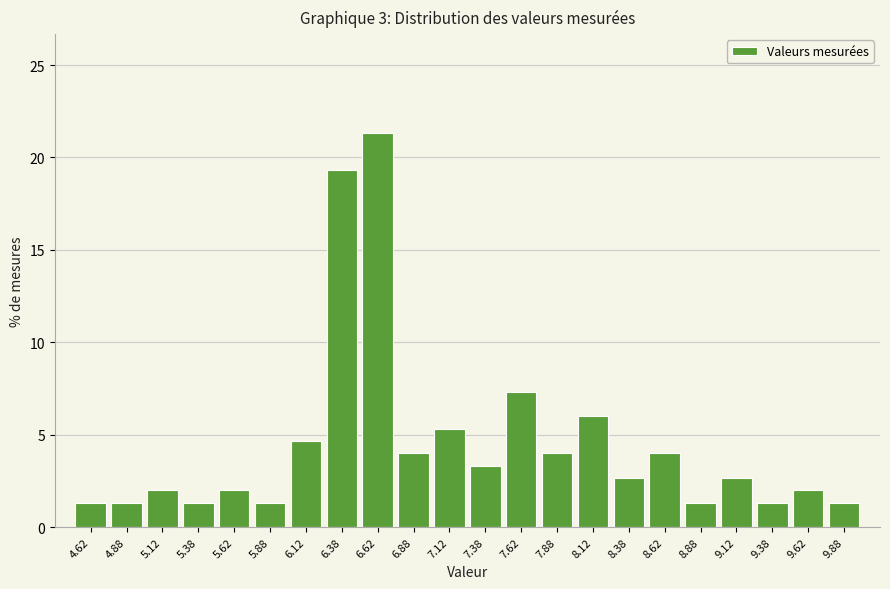

What is the height of the bar covering 8.00 to 8.25 on the x-axis? The values are not printed on the chart, so give them approximately, as read against the axis.

6.0